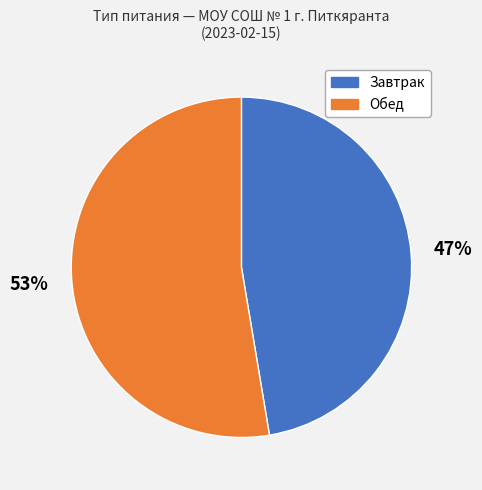

Is there any slice that represents more than half of the pie?

Yes